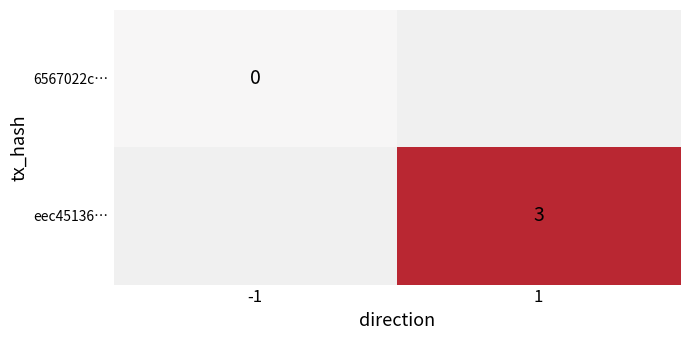

Is the value of eec45136… at 1 greater than the value of 6567022c… at -1?

Yes